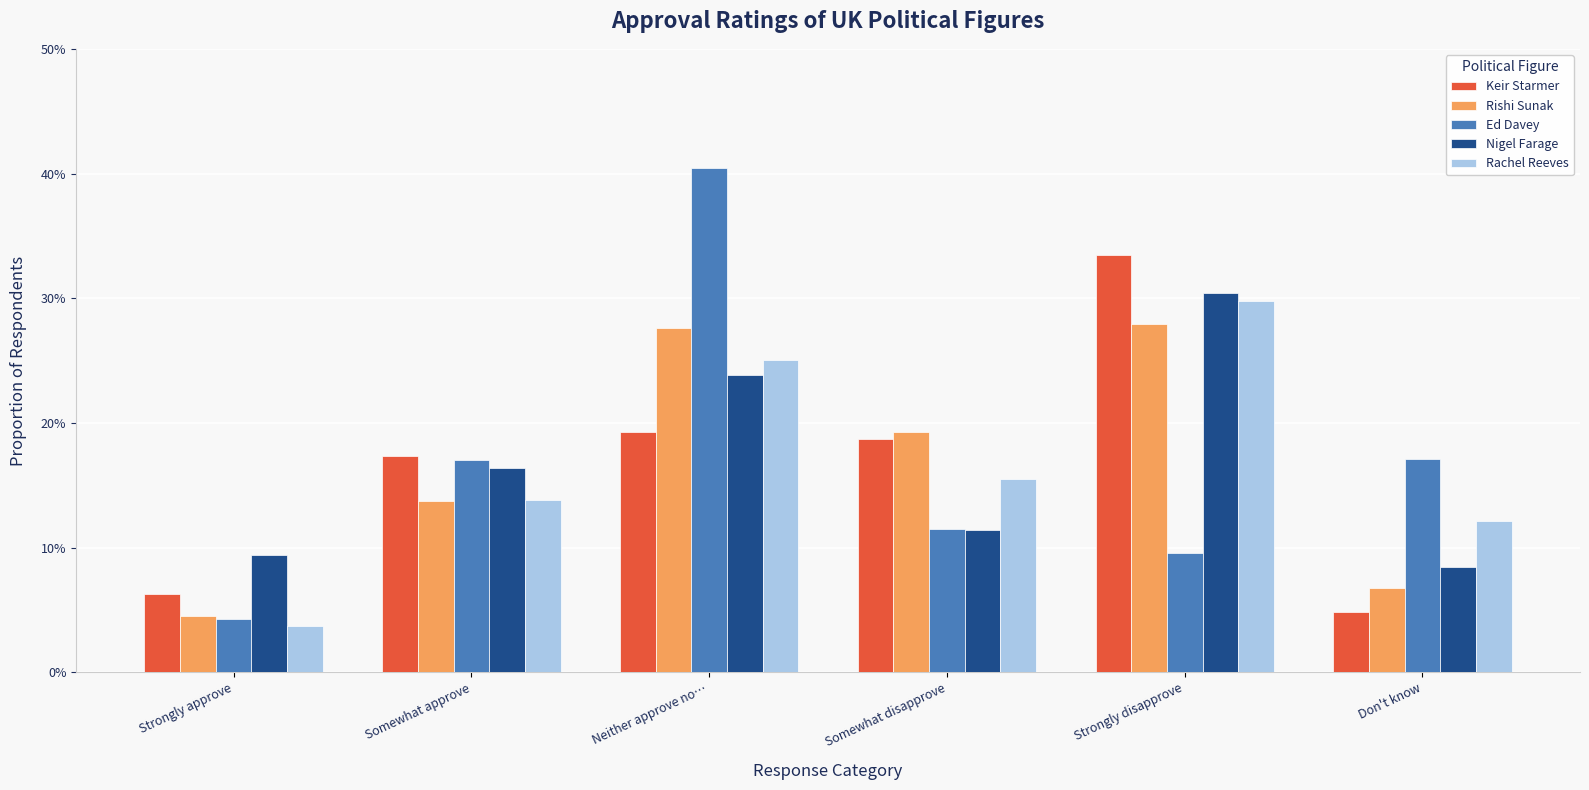

What are all the series names shown in the legend?

Keir Starmer, Rishi Sunak, Ed Davey, Nigel Farage, Rachel Reeves